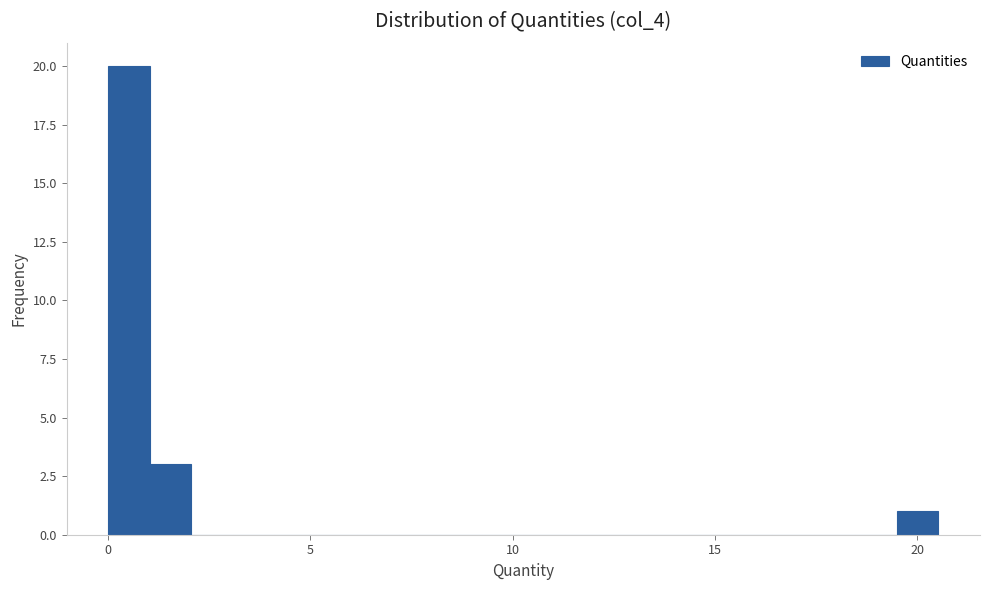

Read against the x-axis, roughly where is the centre of the tallest bar?

0.5